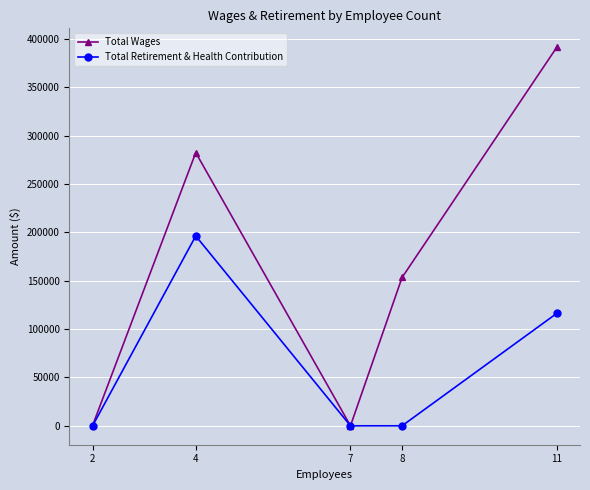

What is the difference between the highest and lowest values at 4?

86160